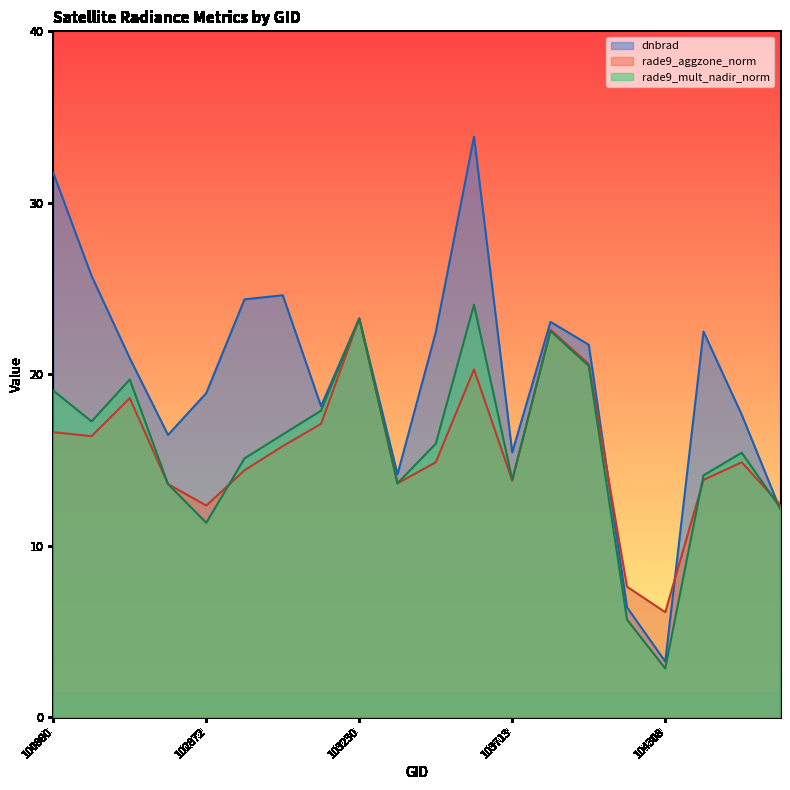

What is the sum of all rade9_aggzone_norm values?

309.0